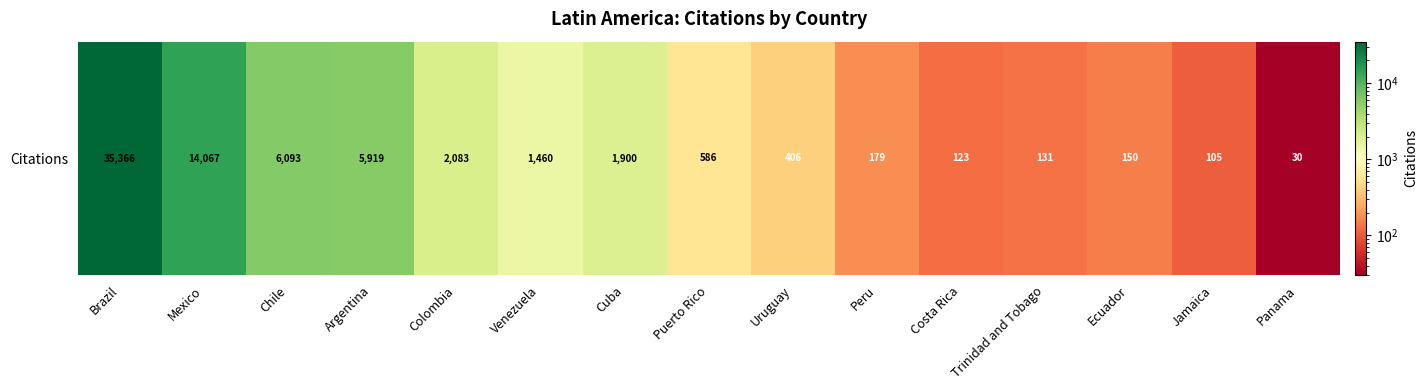

The chart shows a value of 6093 at Chile. True or false?

True